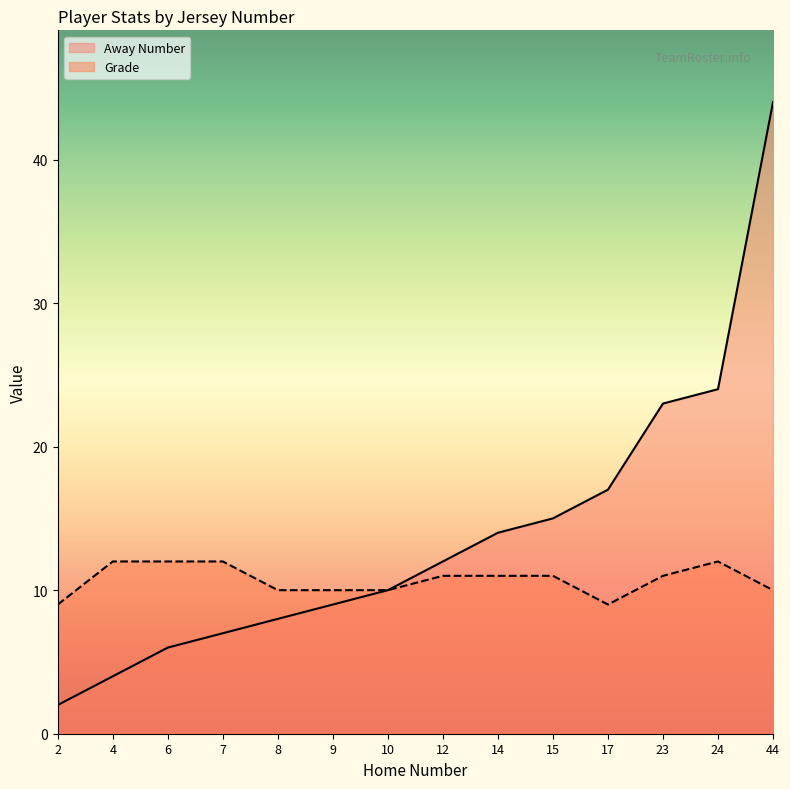

Which series has the widest spread of values?

Away Number